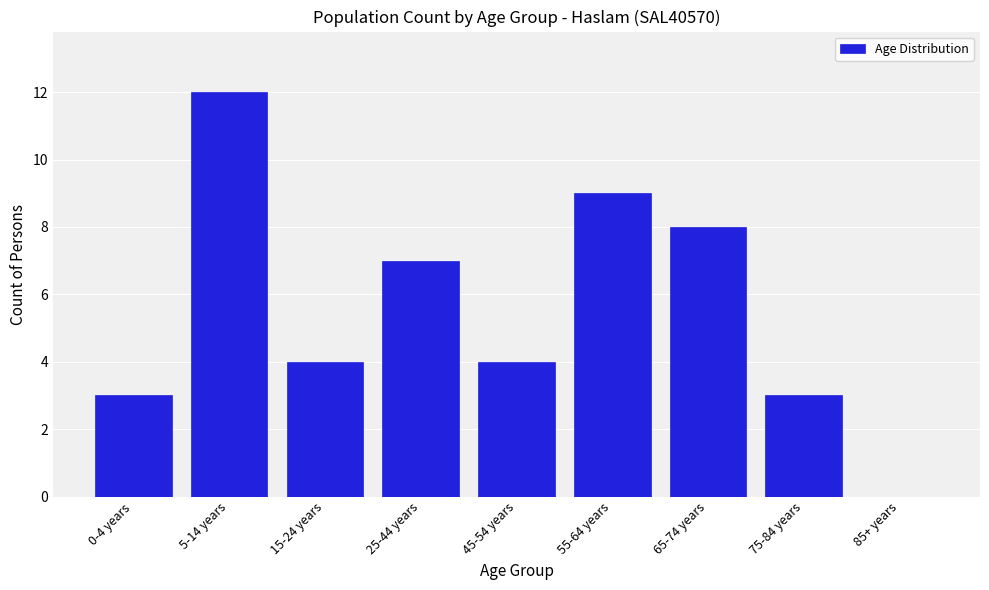

Reading left to right, what are all the values shown in this chart?

0-4 years=3	5-14 years=12	15-24 years=4	25-44 years=7	45-54 years=4	55-64 years=9	65-74 years=8	75-84 years=3	85+ years=0